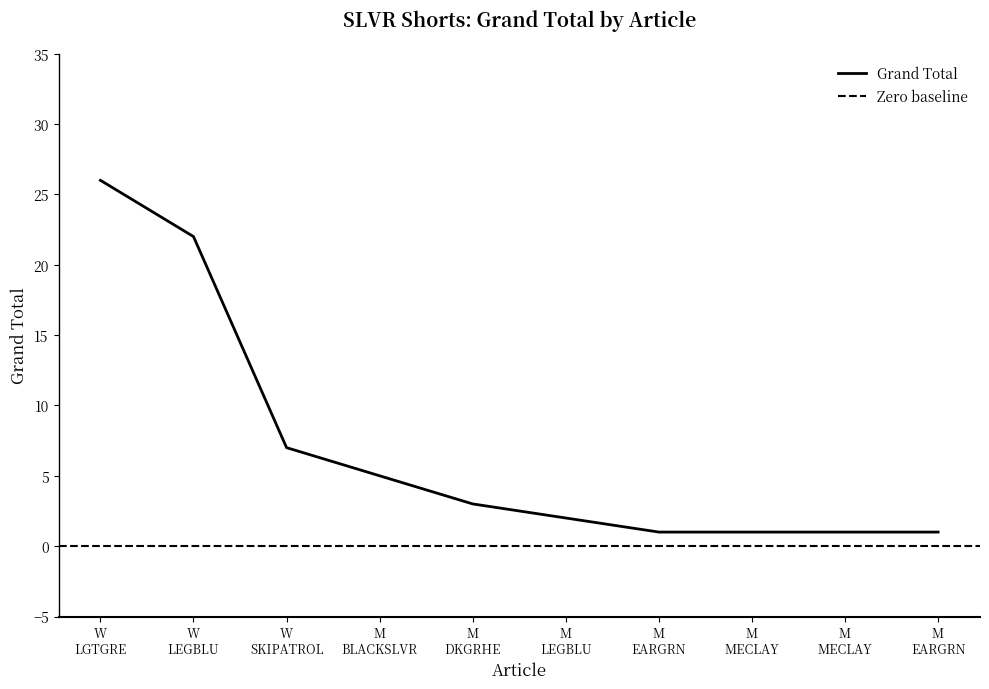

At which category does the chart reach its peak across all series?

W LGTGRE